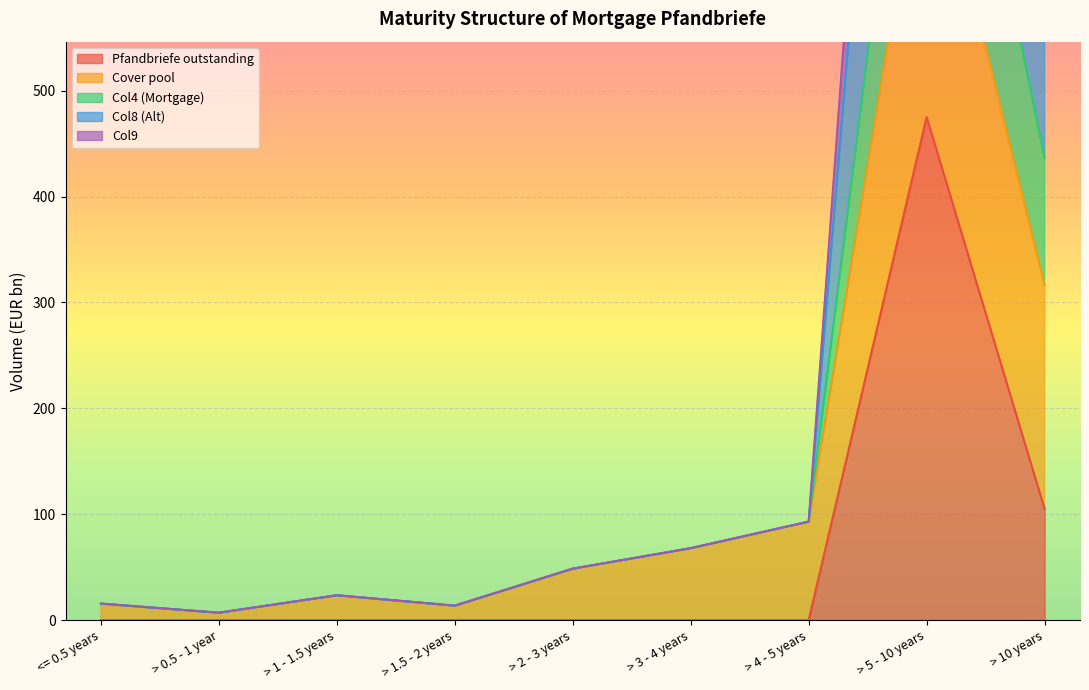

At which label does Col4 (Mortgage) reach its minimum?

> 0.5 - 1 year